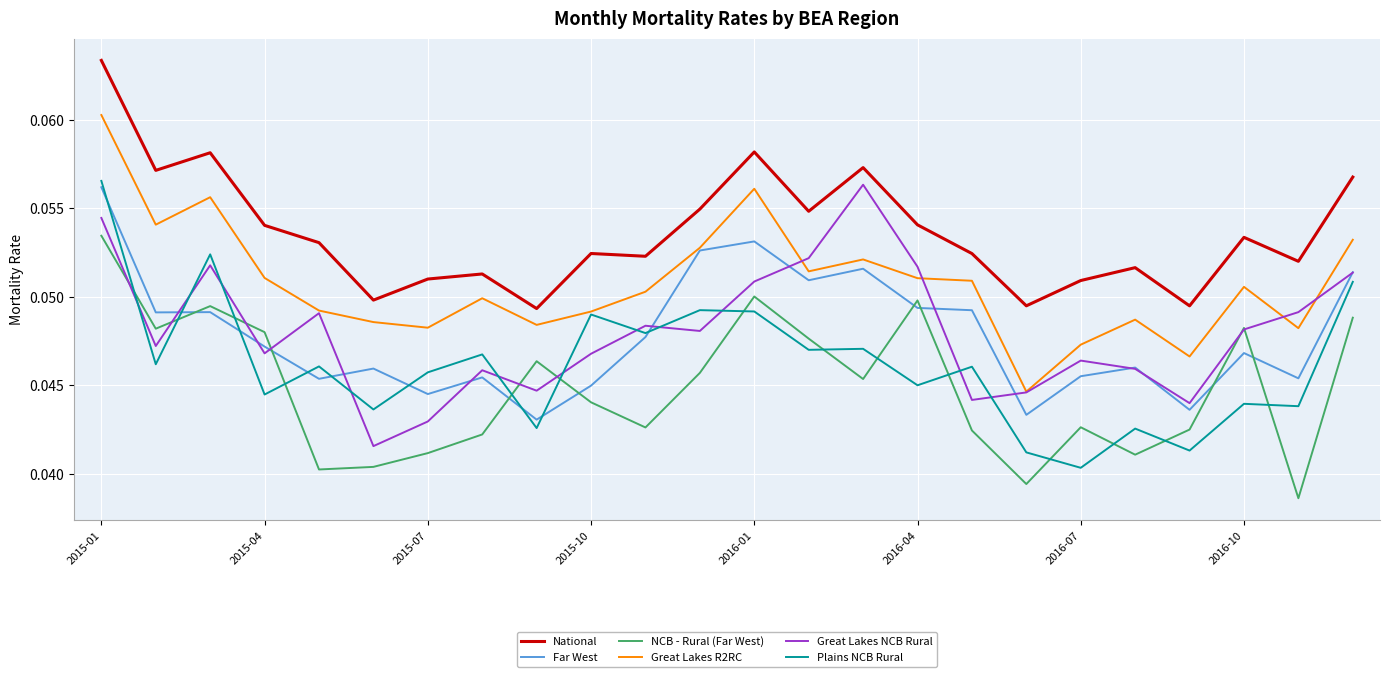

What are all the series names shown in the legend?

National, Far West, NCB - Rural (Far West), Great Lakes R2RC, Great Lakes NCB Rural, Plains NCB Rural